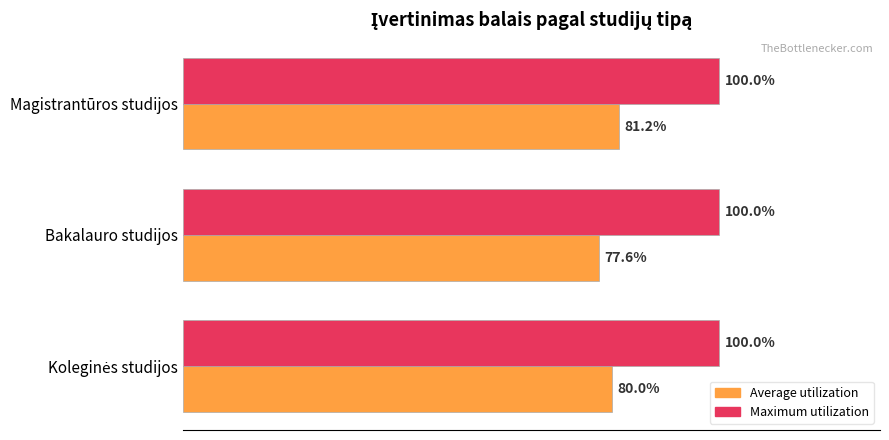

At which label does Average utilization reach its minimum?

Bakalauro studijos